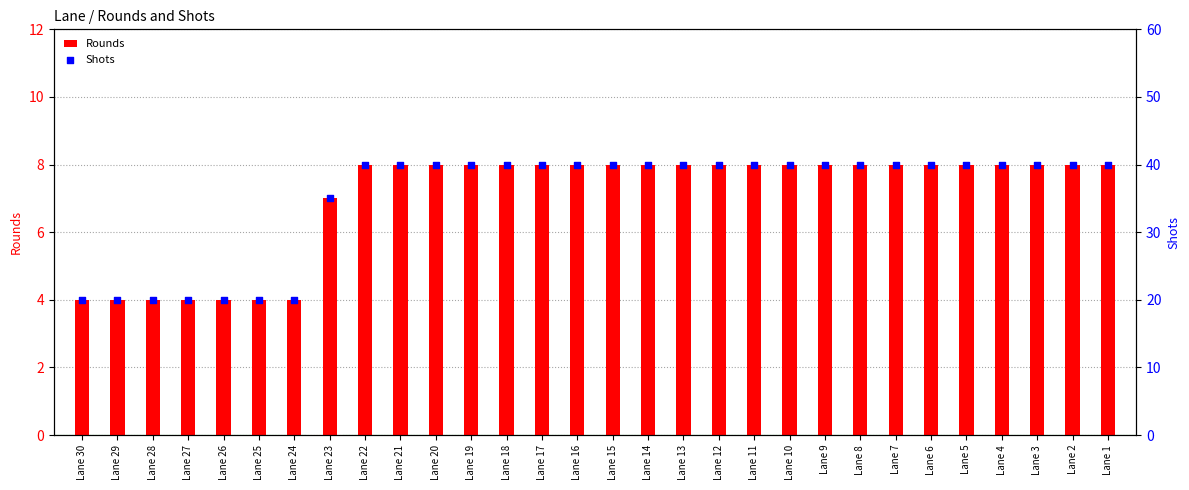

Which series contains the lowest Y value?

Rounds